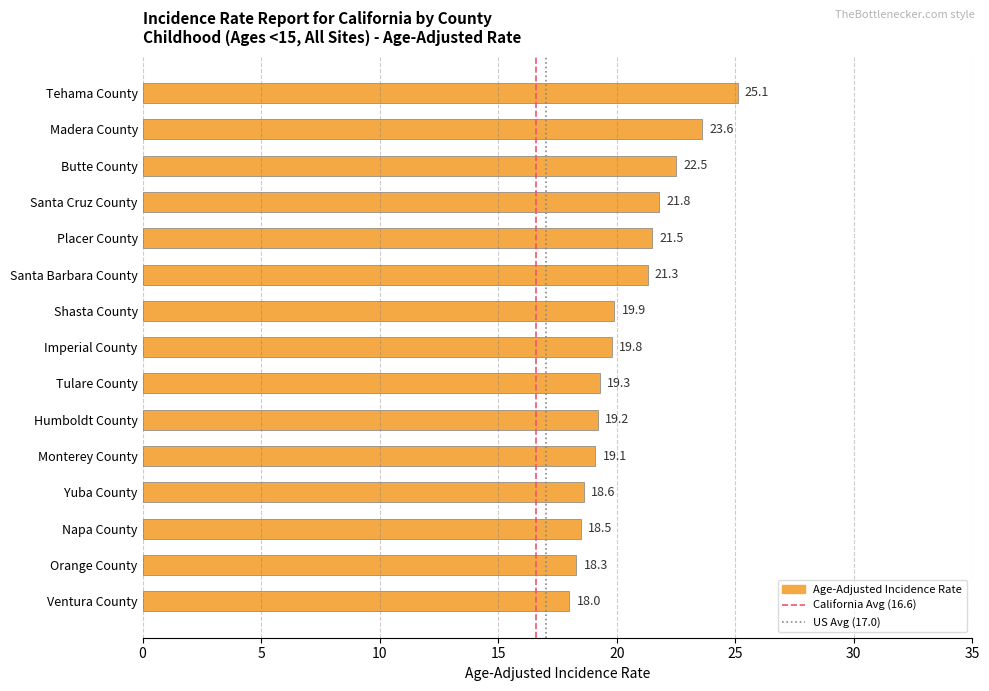

Which has a higher value, Yuba County or Monterey County?

Monterey County